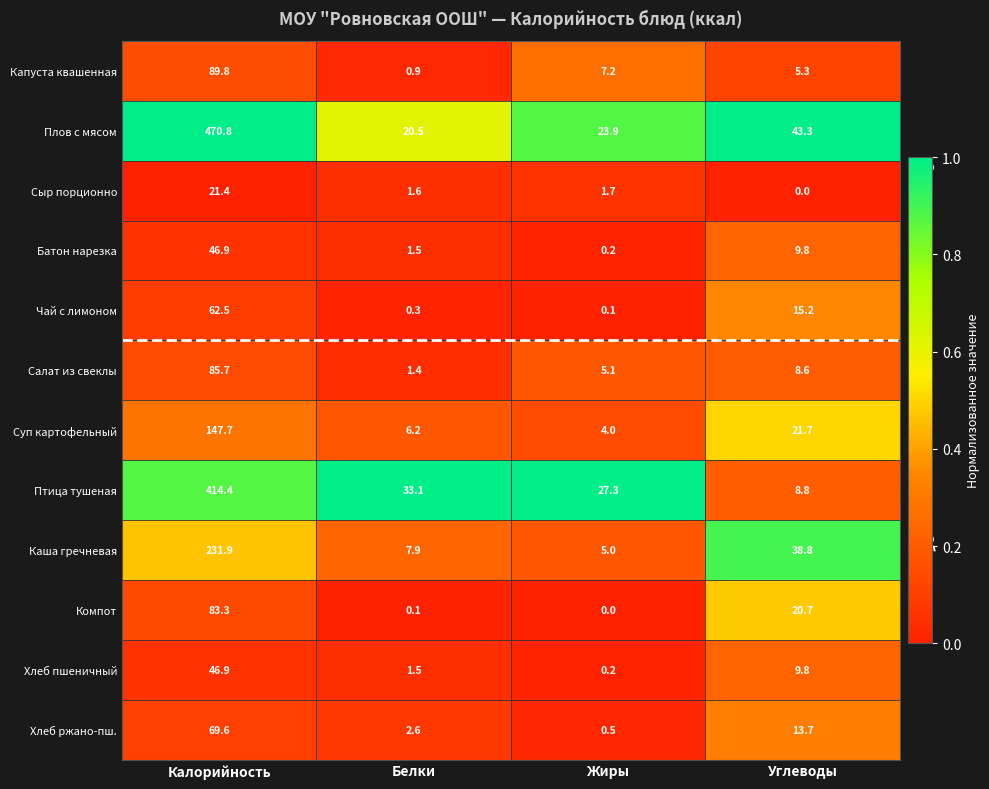

What is the average value of the Компот series?

26.0